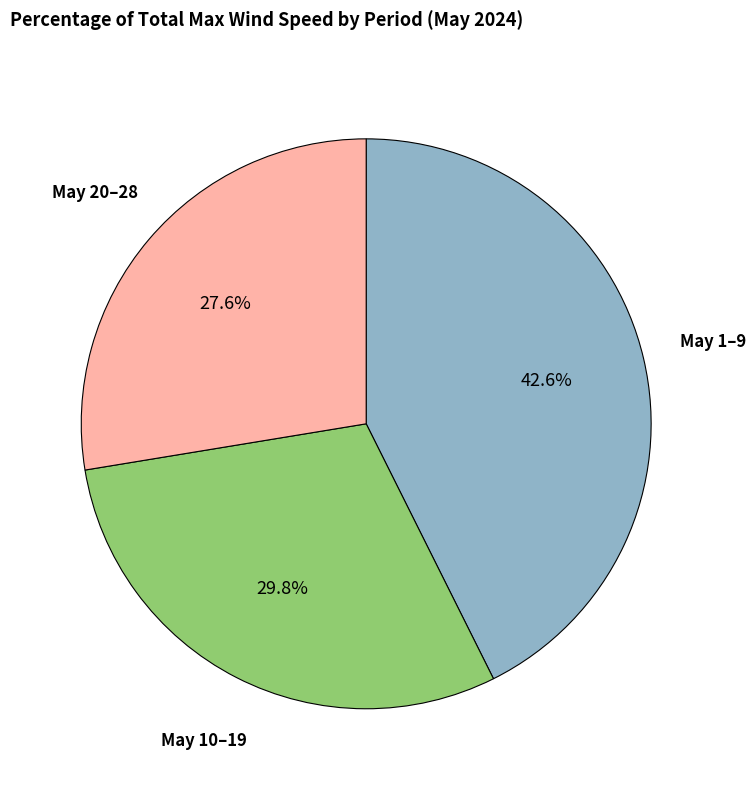

To the nearest percent, what is the average slice percentage?

33%